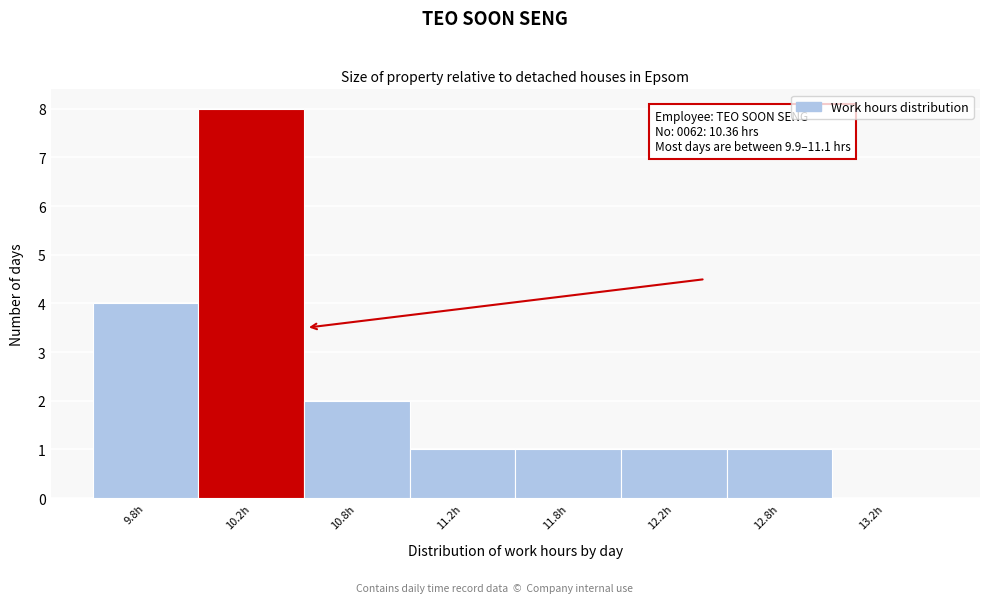

Reading left to right, what are all the values shown in this chart?

9.8h=4	10.2h=8	10.8h=2	11.2h=1	11.8h=1	12.2h=1	12.8h=1	13.2h=0